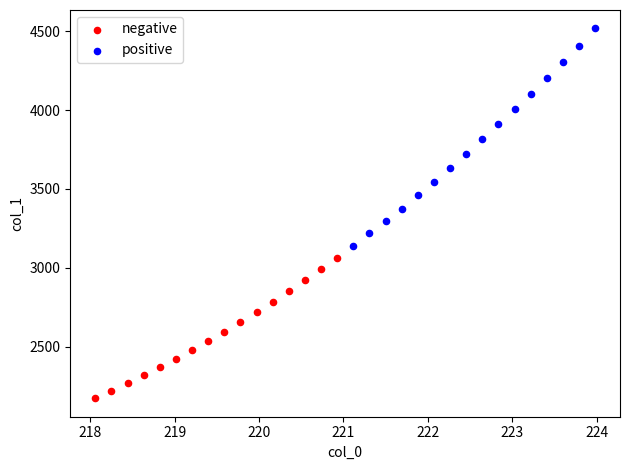

Which series has the widest spread of Y values?

positive